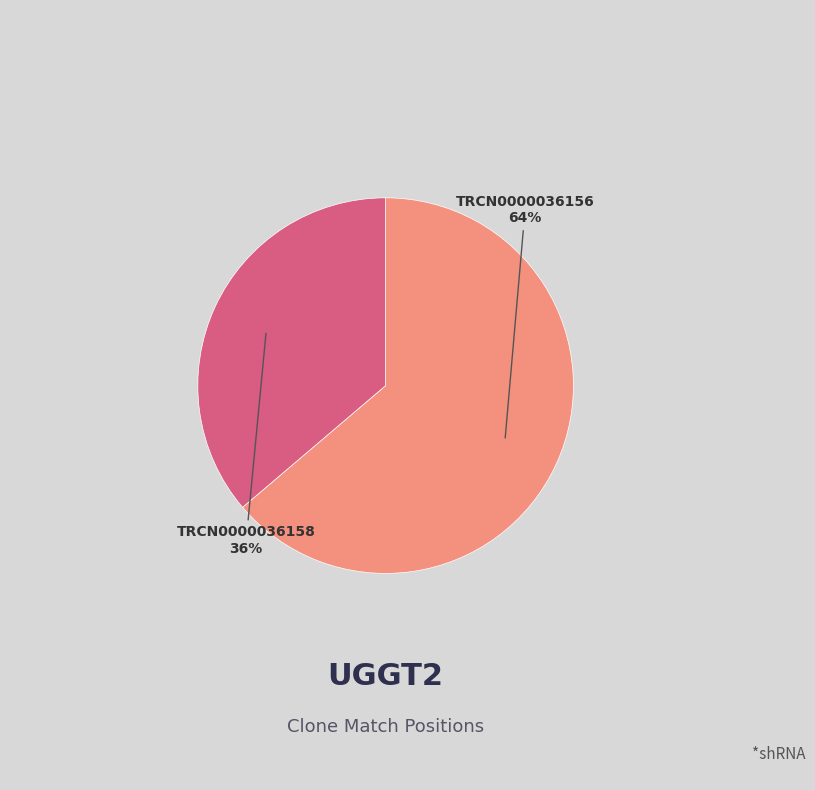

To the nearest percent, what is the difference between the largest and smallest slice percentages?

28%